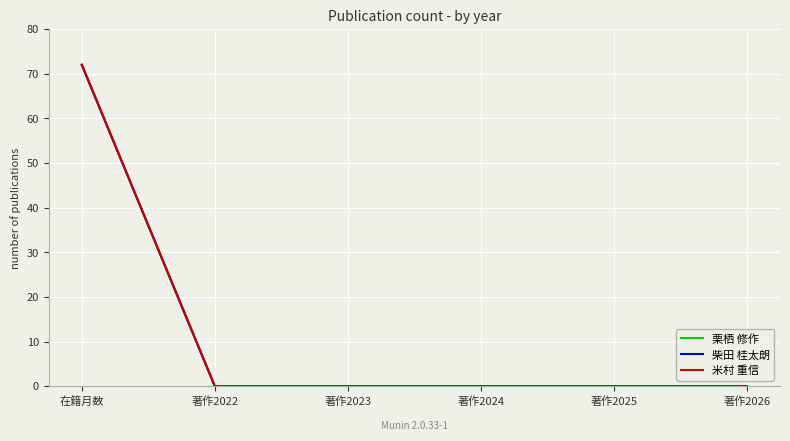

How many distinct data groups are displayed?

3